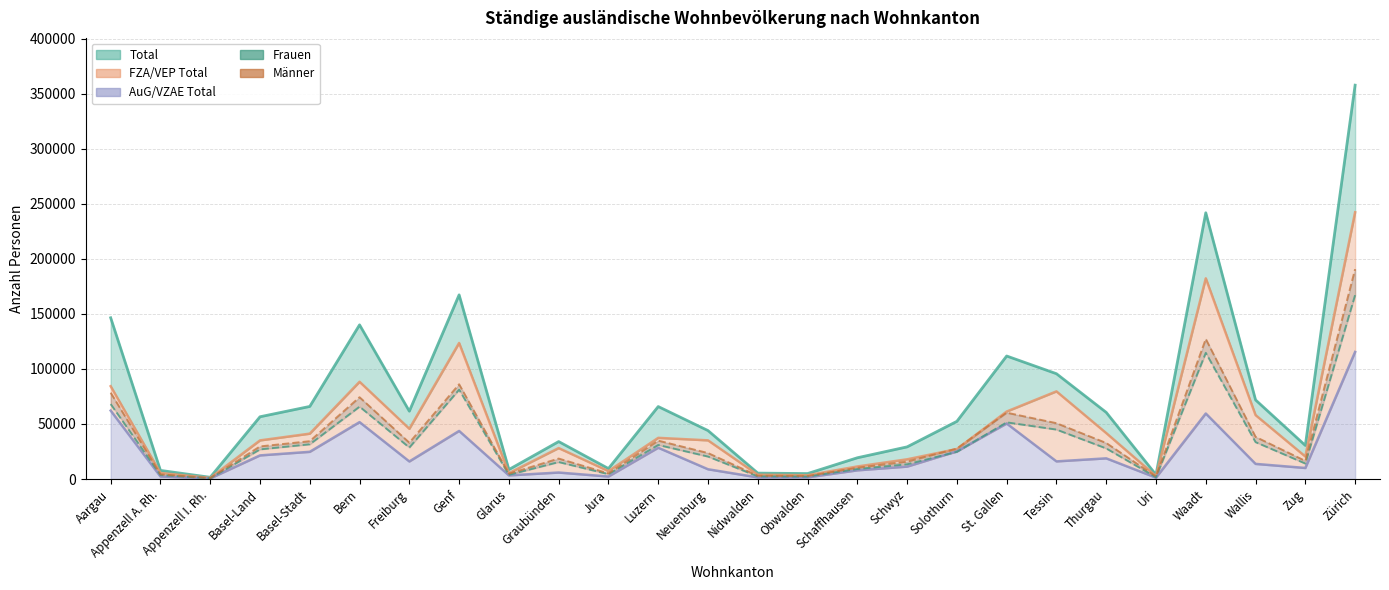

How many interior local valleys does the AuG/VZAE Total (line) series have?

8